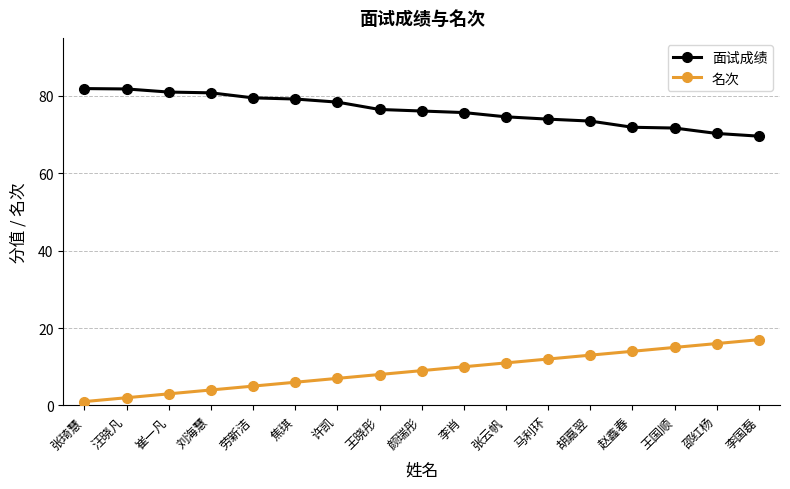

What is the difference between the second highest and second lowest values in the 名次 series?

14.0